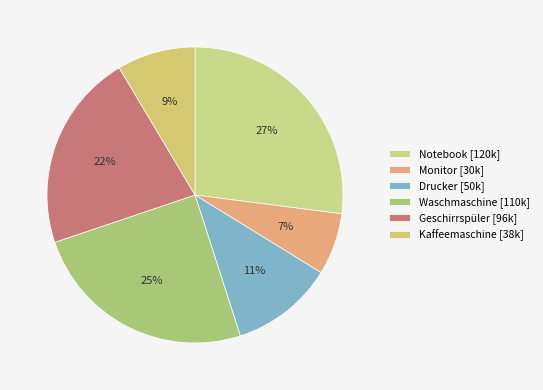

To the nearest percent, what is the combined percentage of Geschirrspüler and Monitor?

28%